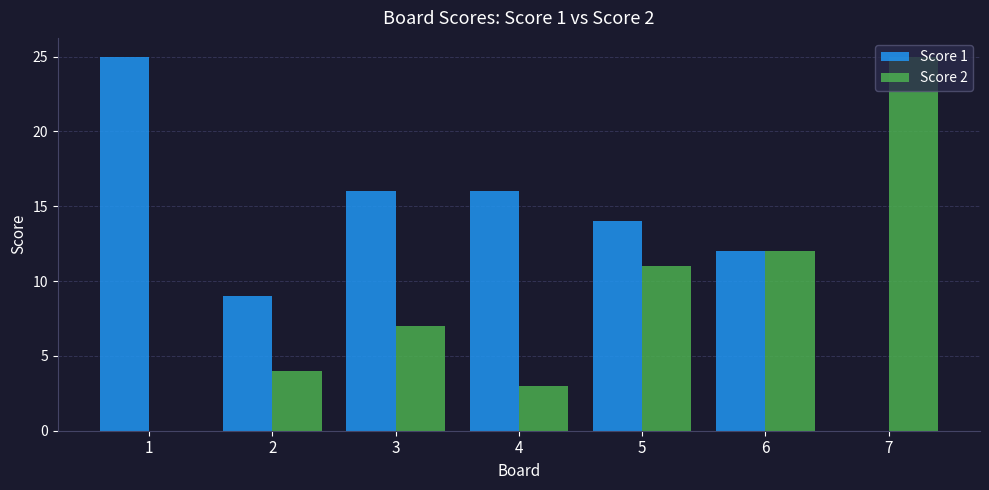

What is the greatest value displayed?

25